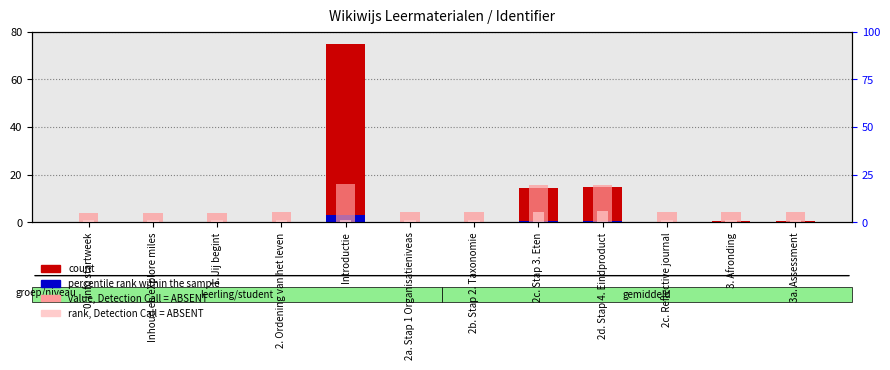

List the series in order of their peak value, lowest first.

percentile rank within the sample, rank, Detection Call = ABSENT, value, Detection Call = ABSENT, count